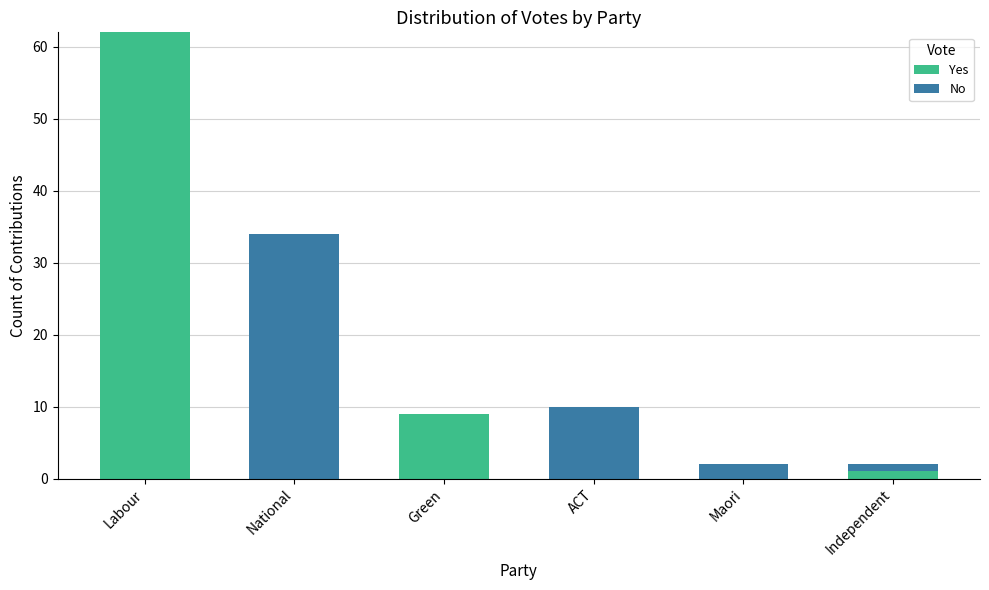

At which category is the sum across all series the highest?

Labour